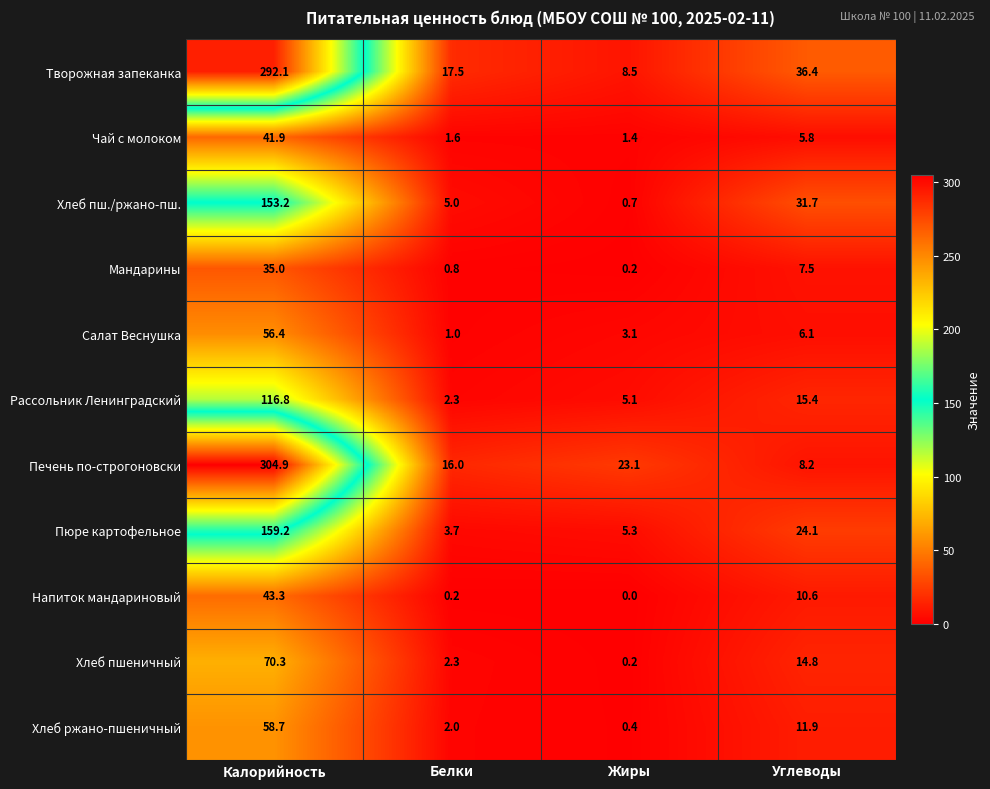

What is the maximum value shown in the chart?

304.9